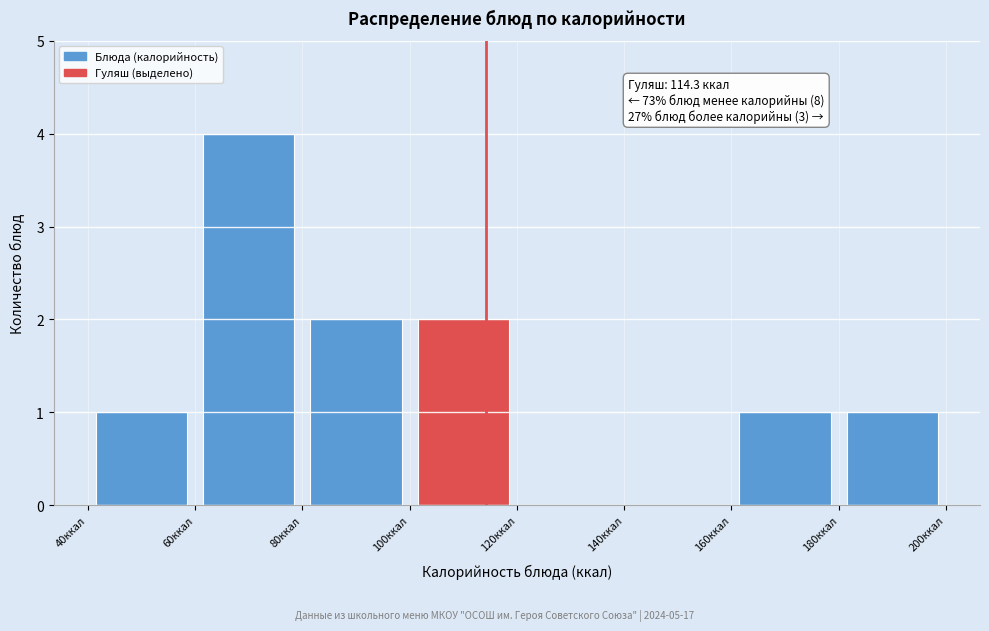

Over which range of the x-axis is the bar tallest?

60 to 80